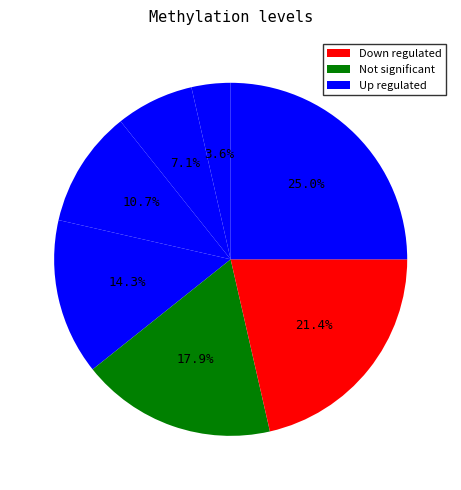

How many slices are in this pie chart?

7